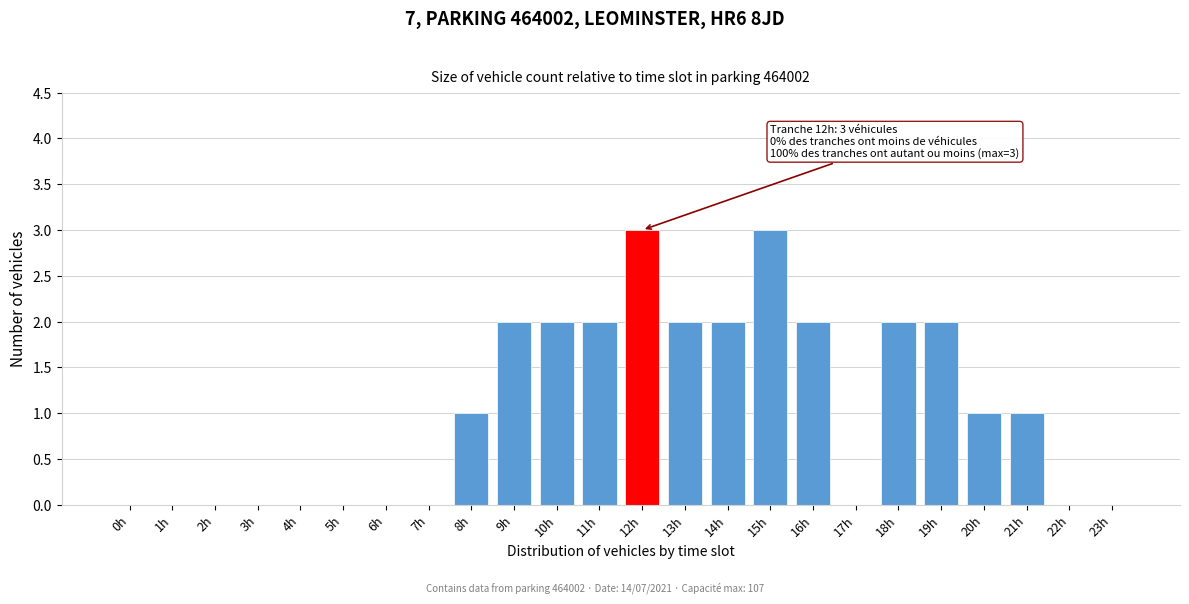

Reading left to right, what are all the values shown in this chart?

0h=0	1h=0	2h=0	3h=0	4h=0	5h=0	6h=0	7h=0	8h=1	9h=2	10h=2	11h=2	12h=3	13h=2	14h=2	15h=3	16h=2	17h=0	18h=2	19h=2	20h=1	21h=1	22h=0	23h=0